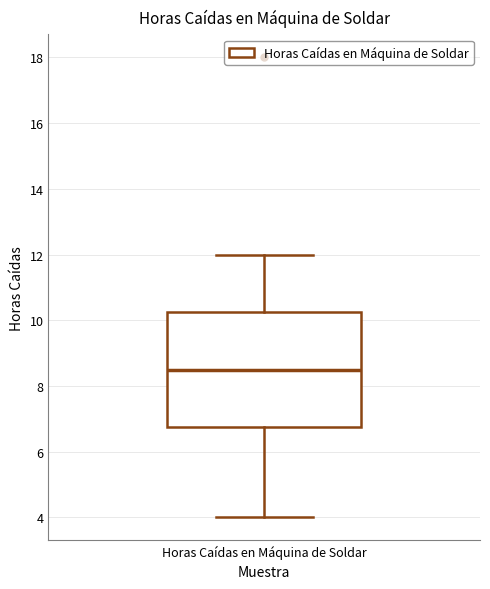

Transcribe this box plot: give where the median line is, the range the box spans, and where the two whiskers end, as read against the y-axis. The values are not printed on the chart, so give them approximately, as read against the axis.

median 8.6, box 6.8 to 10.2, whiskers 4.0 to 12.0